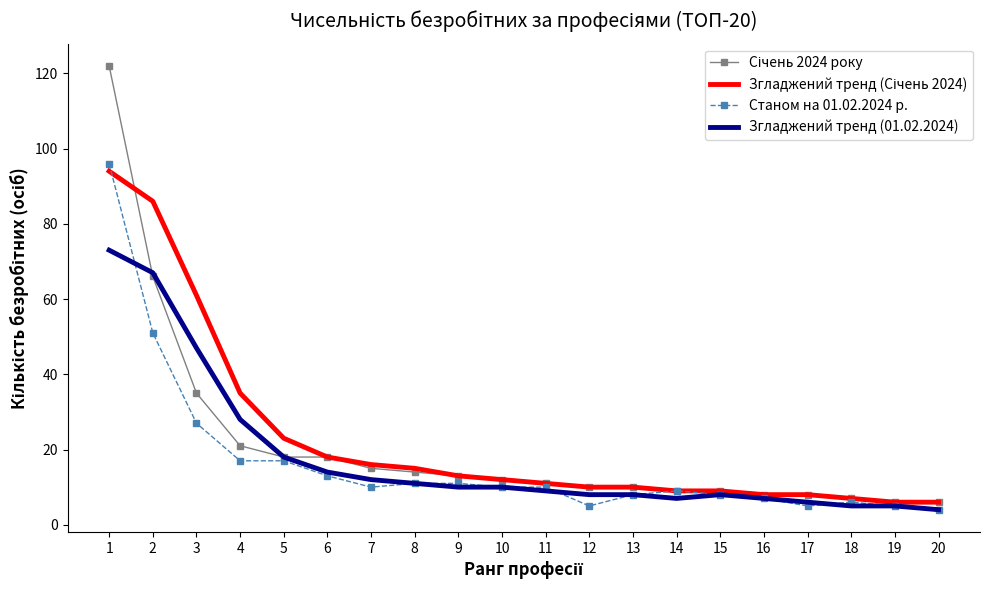

The value of Станом на 01.02.2024 р. at 7 is 10. True or false?

True